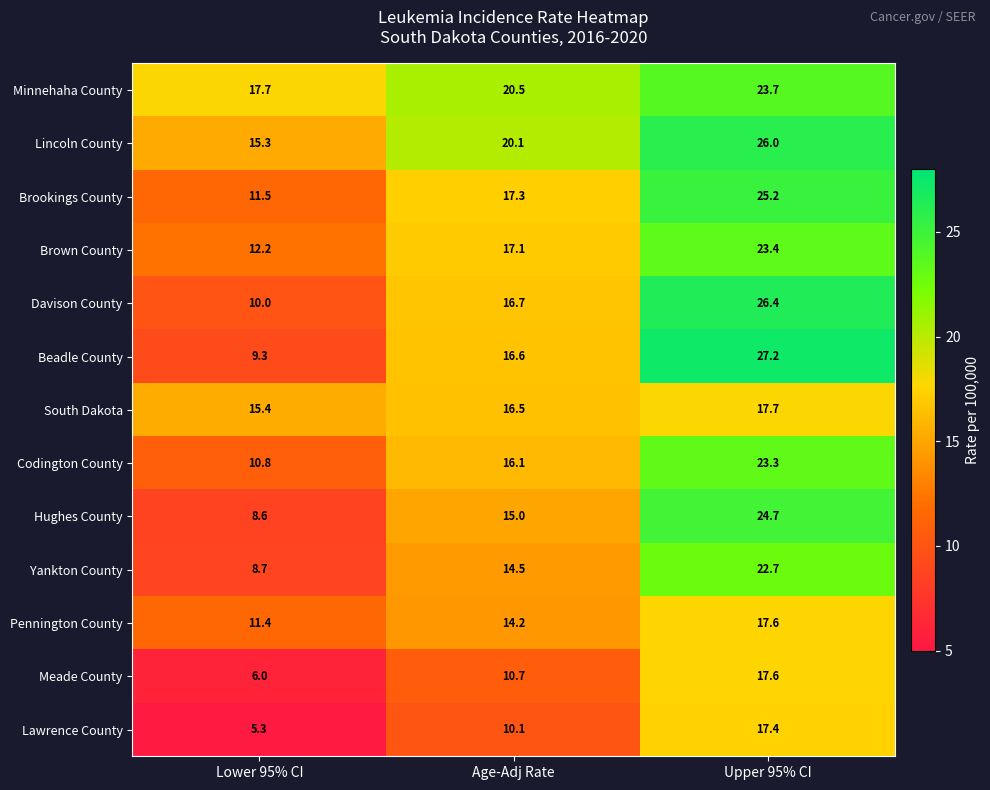

Which category has the highest value in the Hughes County series?

Upper 95% CI